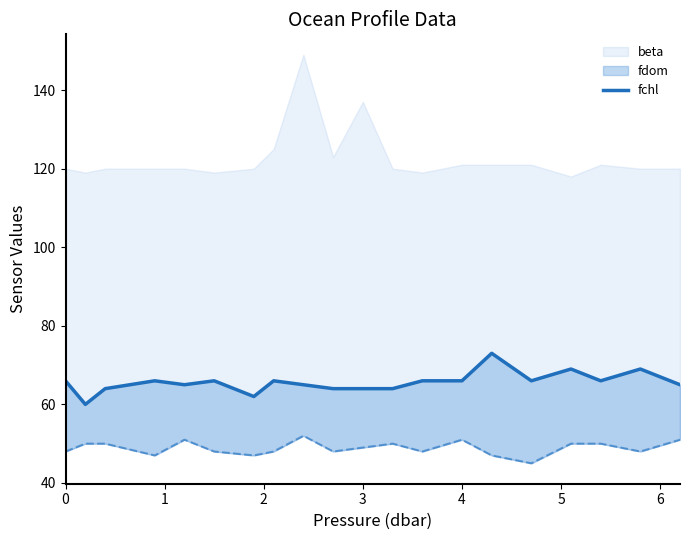

Is it true that the value at 12 is 102?

False